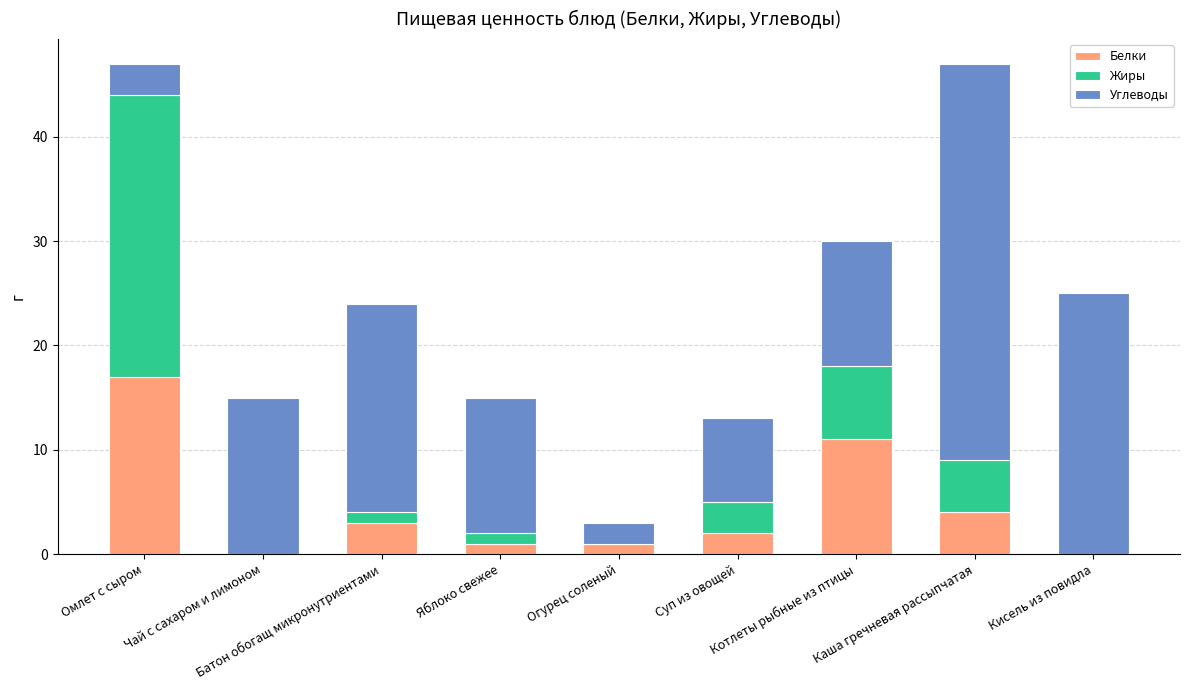

What is the sum of all Белки values?

39